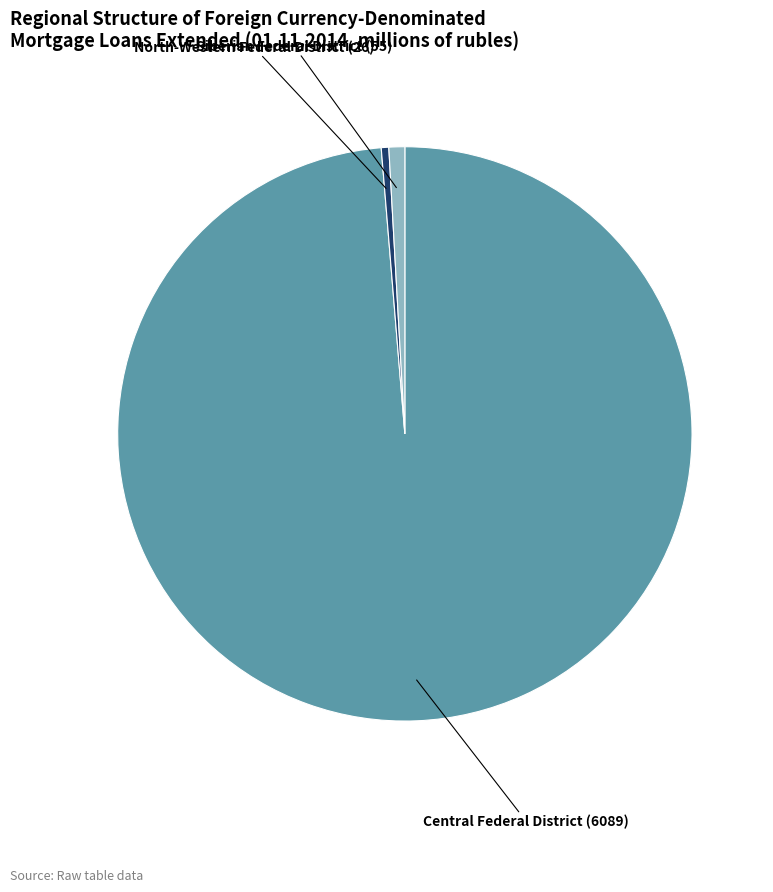

Does any single category account for the majority?

Yes